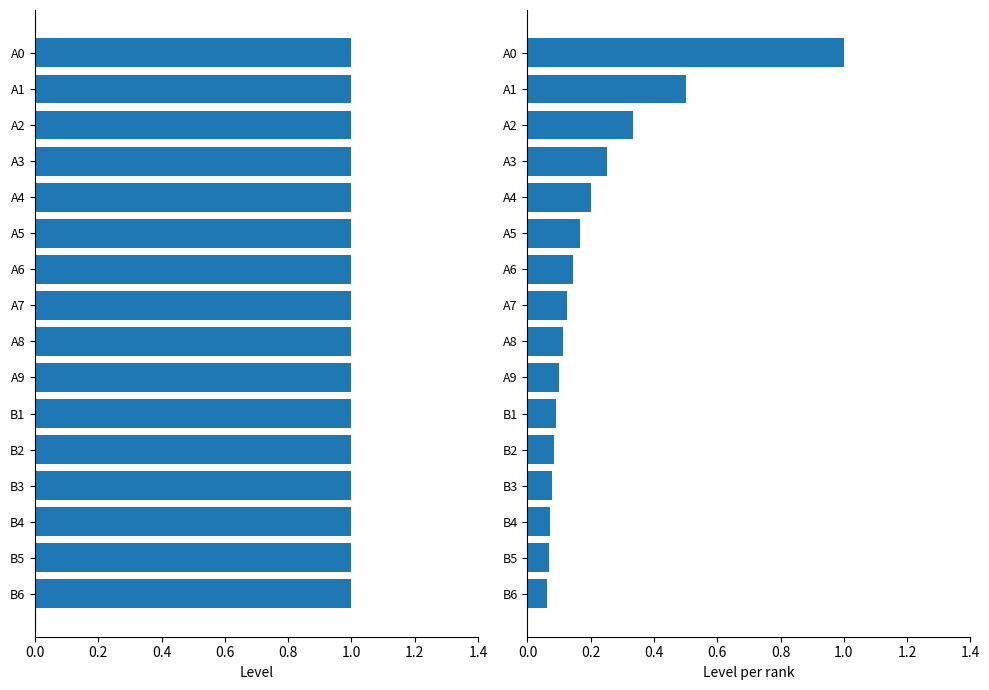

What is the sum of all Level per rank values?

3.4